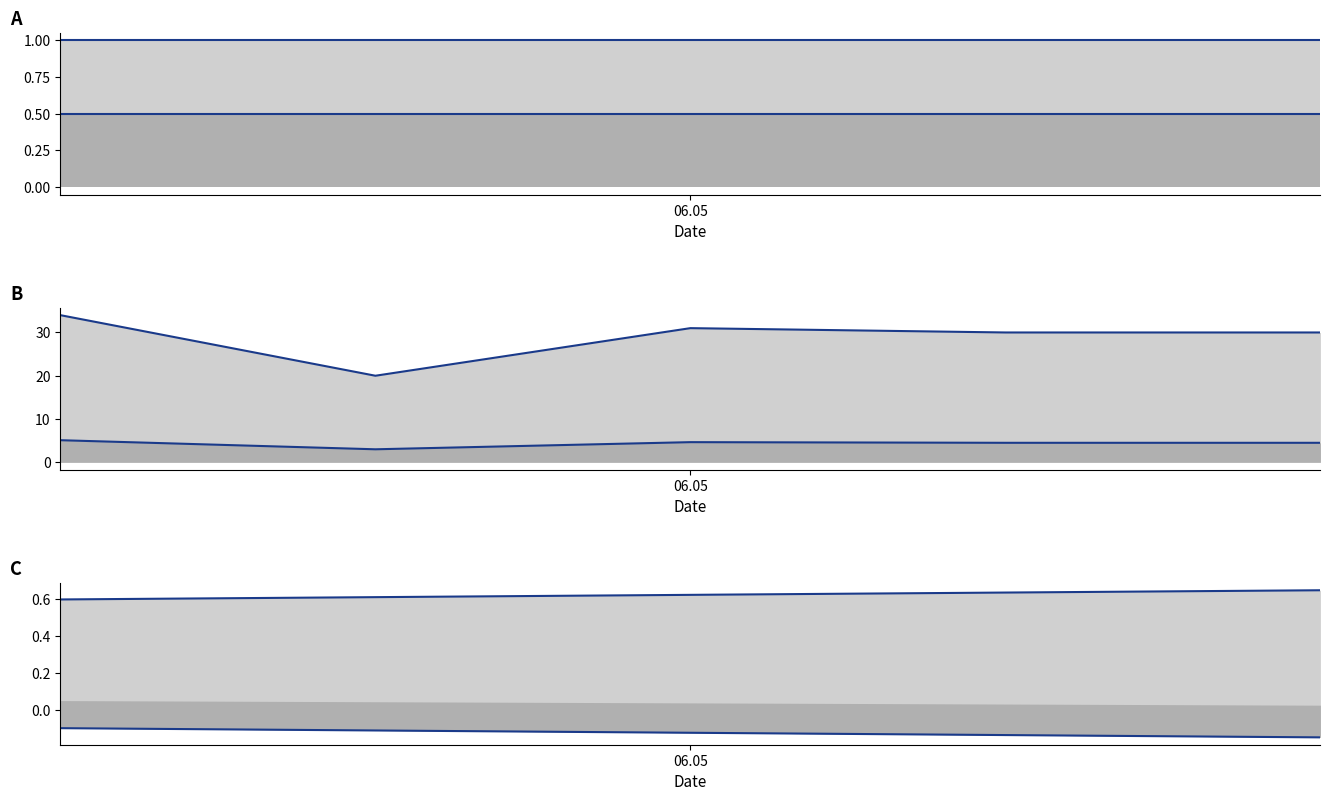

True or false: Year of Completion lower has a value of 0.3 at 06.05.

False